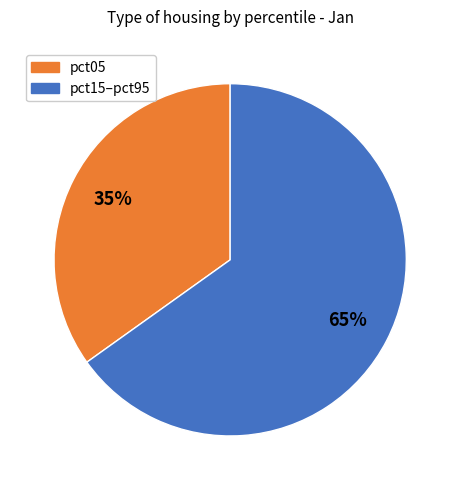

To the nearest percent, what is the difference between the largest and smallest slice percentages?

30%